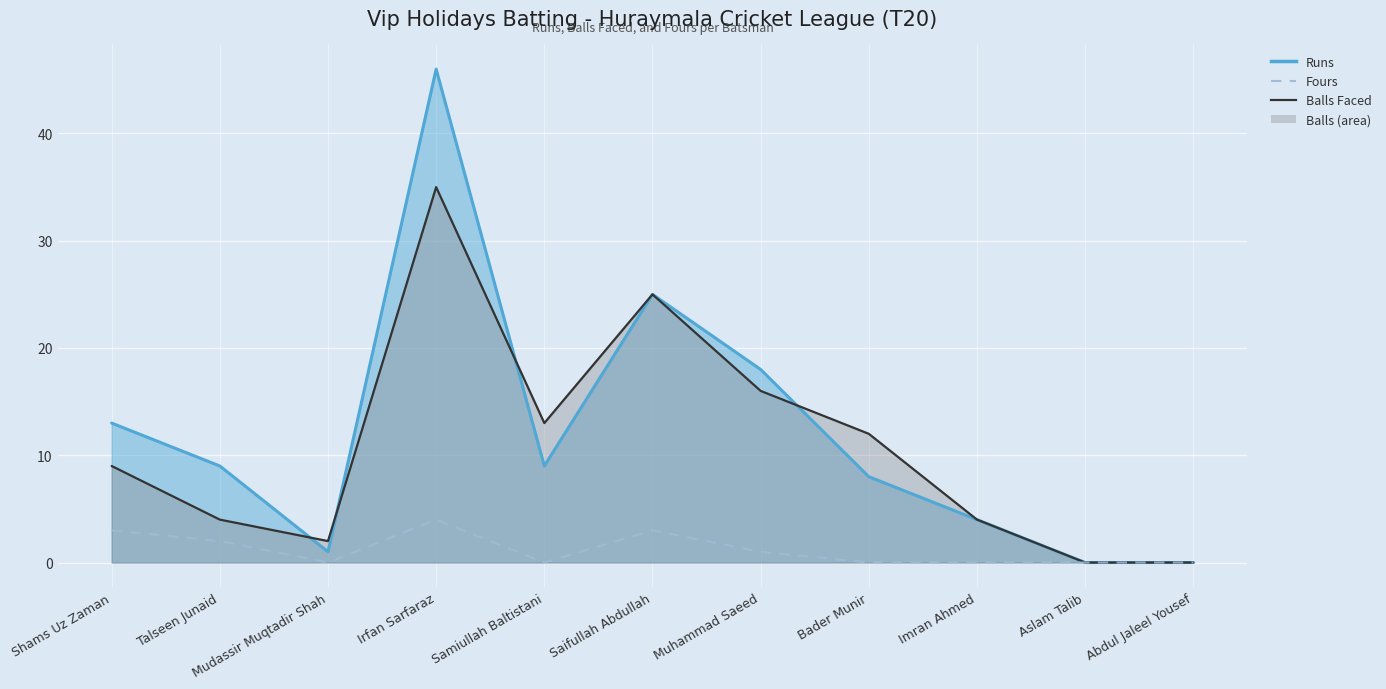

At which category does the chart reach its minimum across all series?

Mudassir Muqtadir Shah